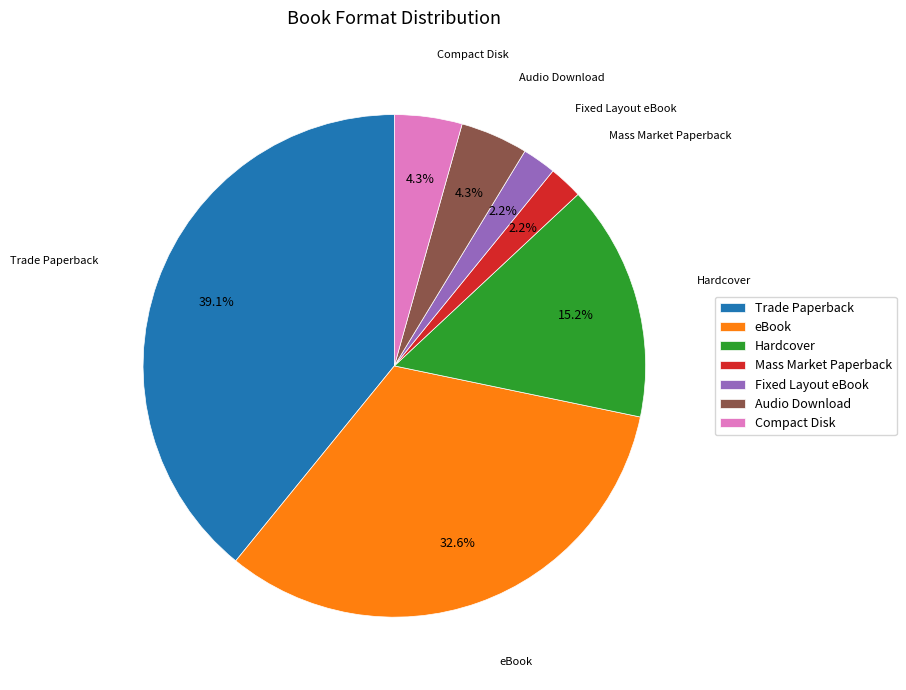

How many segments does this pie chart have?

7